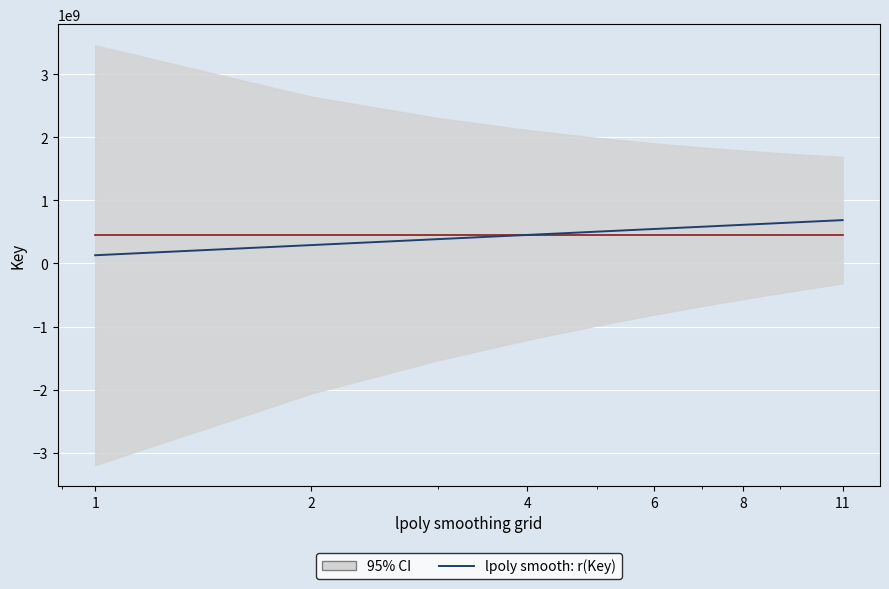

What is the smallest value displayed?

130377430.5